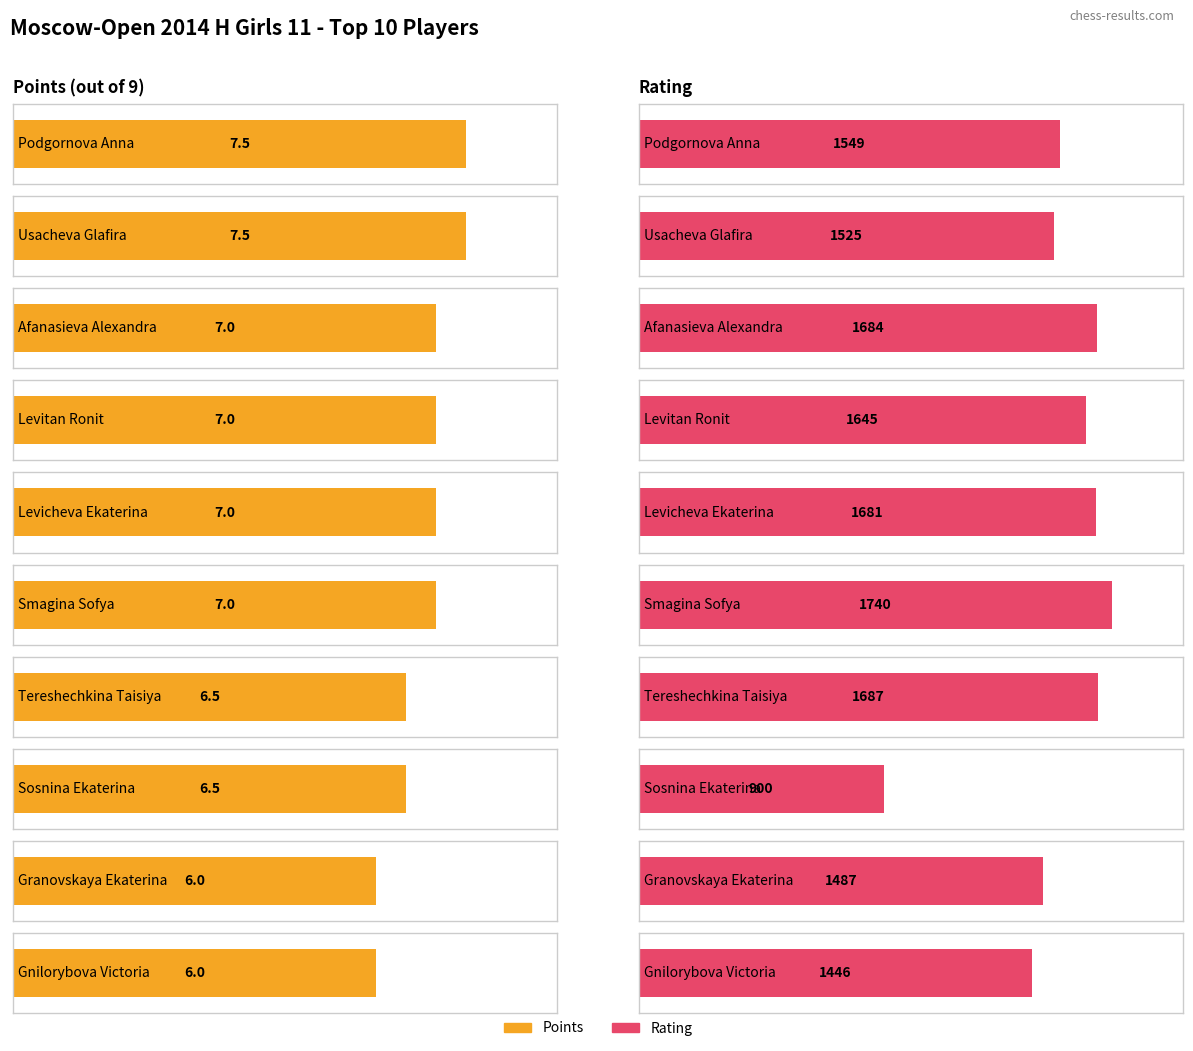

What is the average value of the Rating series?

1534.4